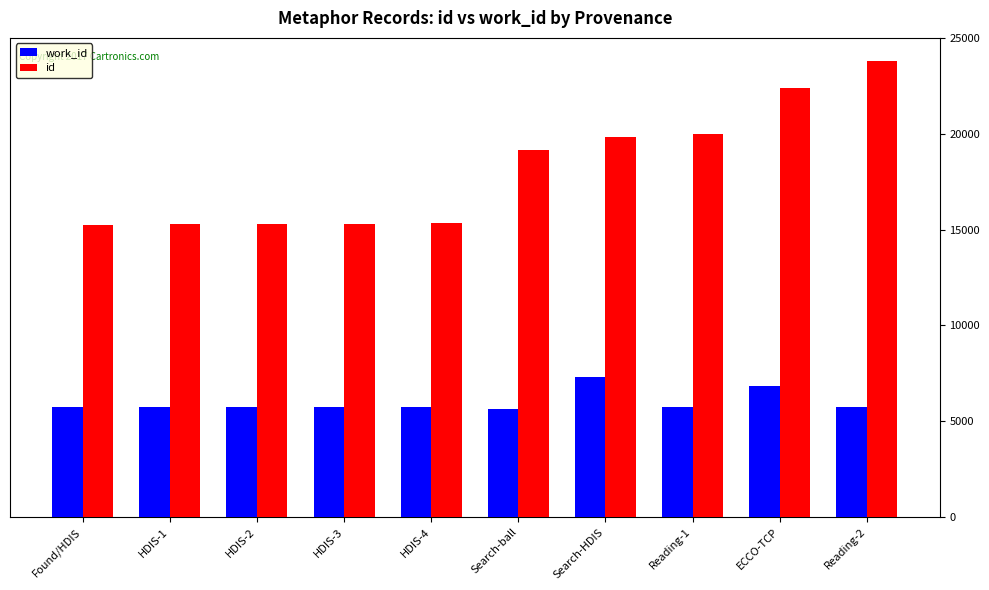

How many categories are shown in the chart?

10